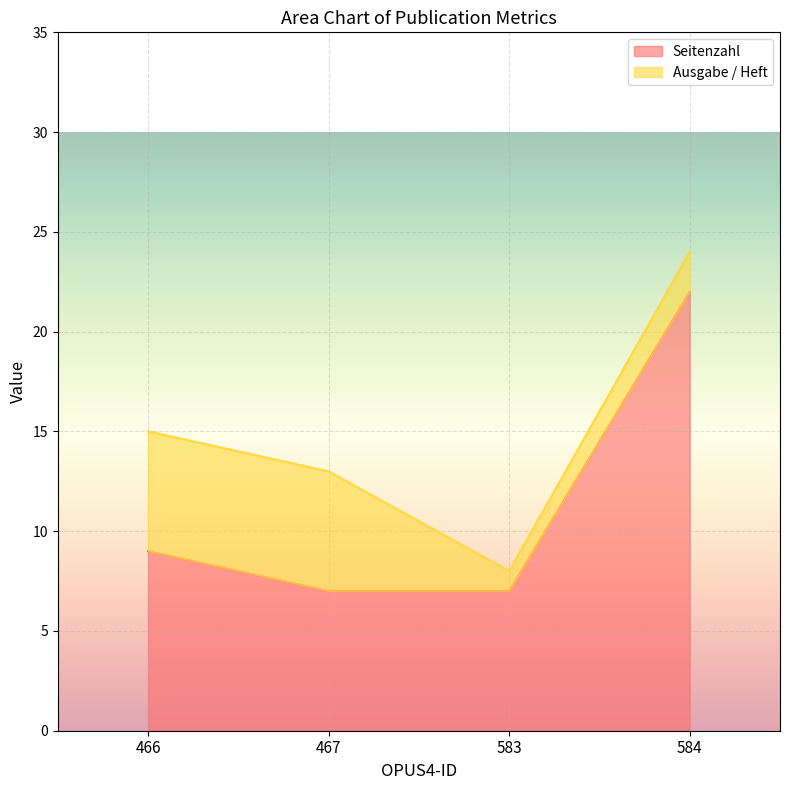

Does the chart display data point markers on the line(s)?

No